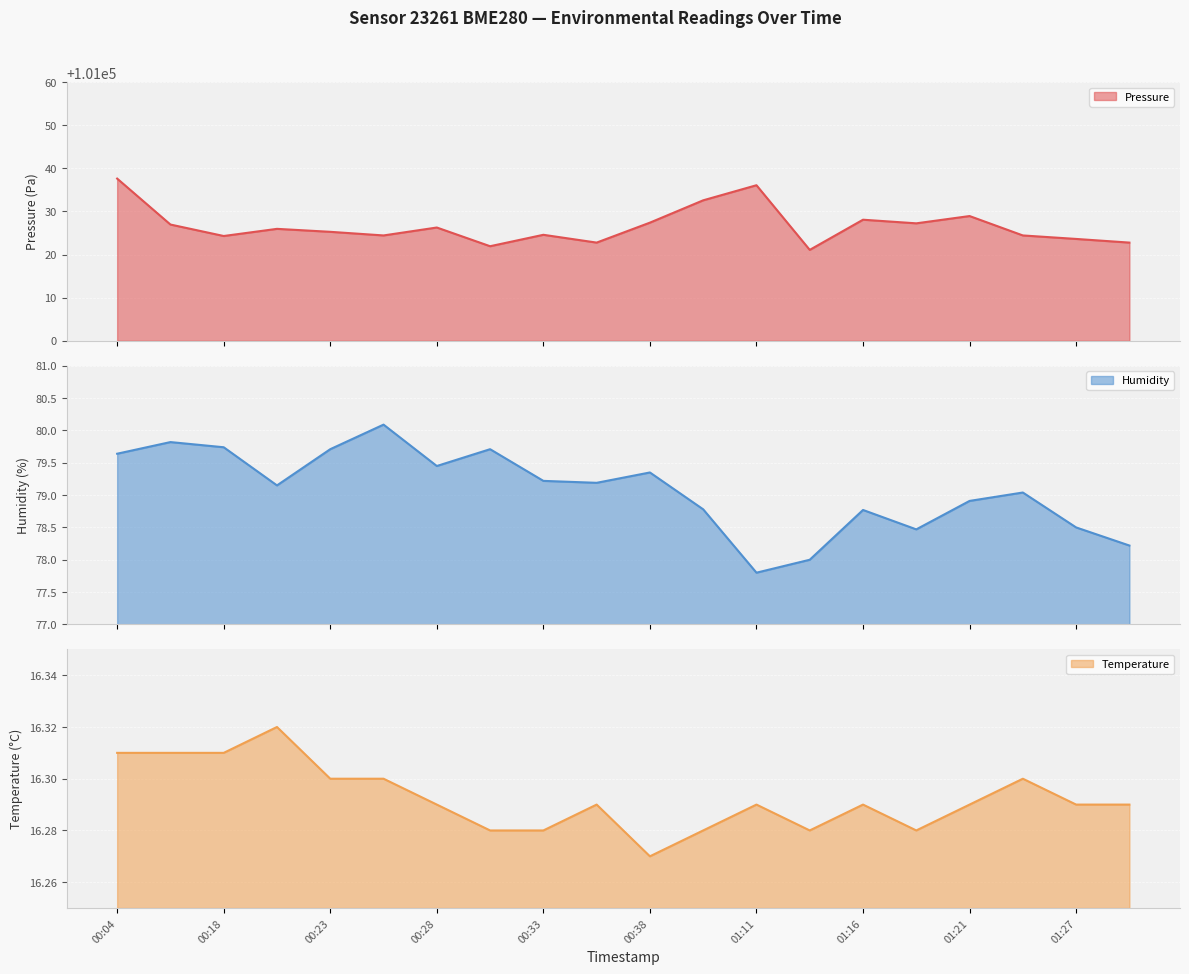

How many values in the humidity series are below 79?

8